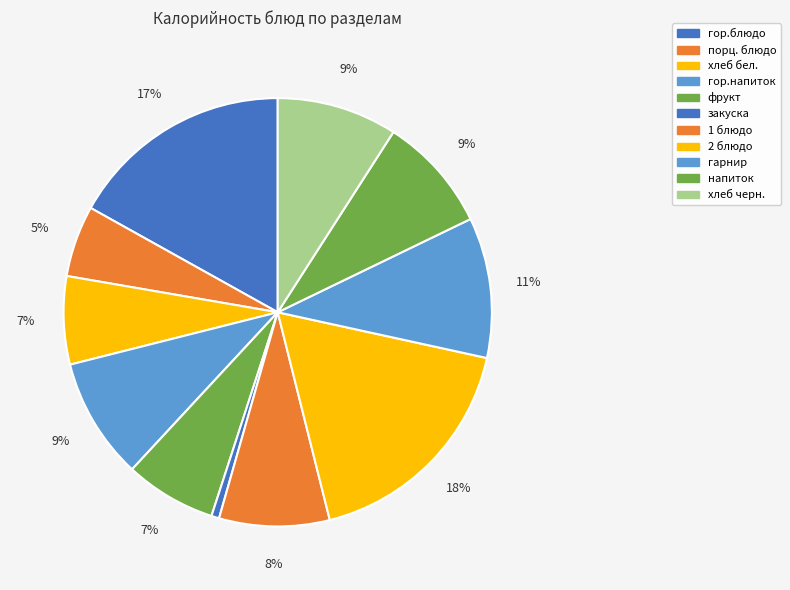

Does any single category account for the majority?

No